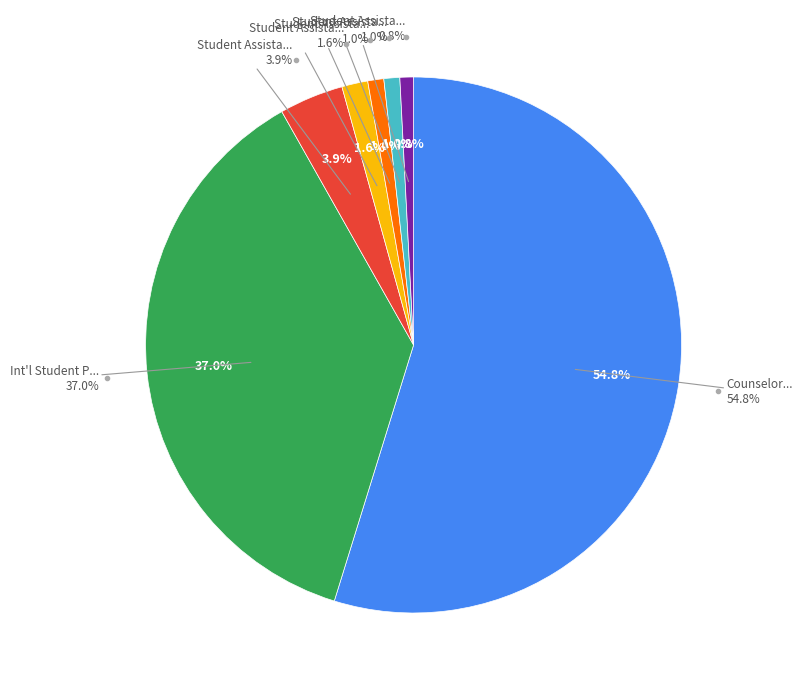

Do Student Assistant I (1481) and Student Assistant I (1265) together represent more than half of the pie?

No